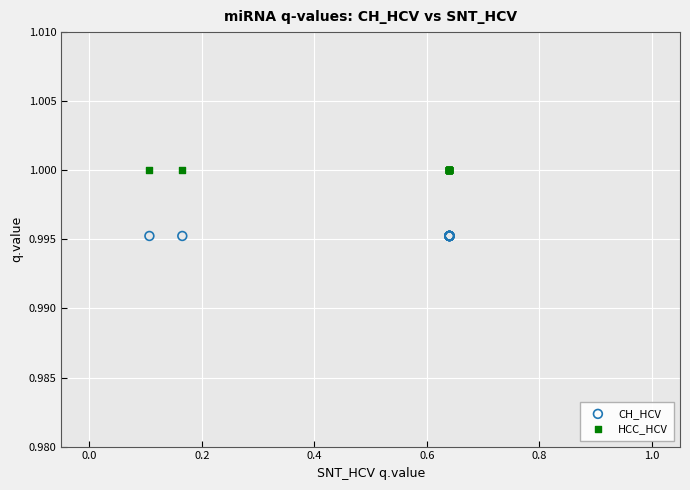

Which series reaches the minimum Y coordinate?

CH_HCV